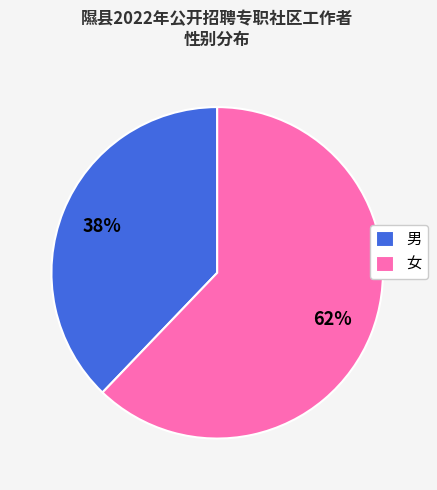

To the nearest percent, what is the average slice percentage?

50%